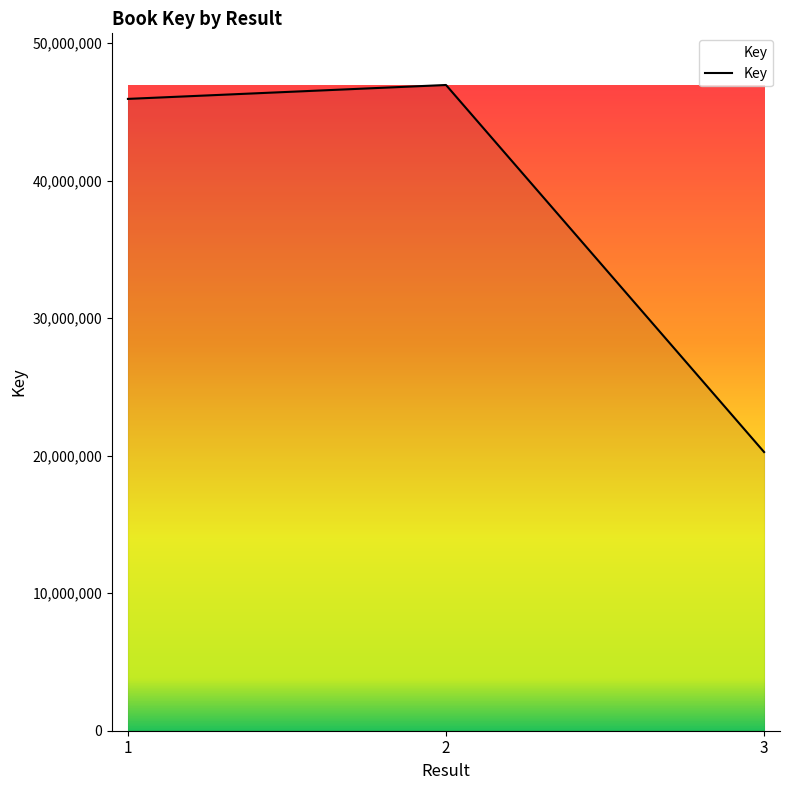

What is the difference between the maximum and minimum values?

26687480